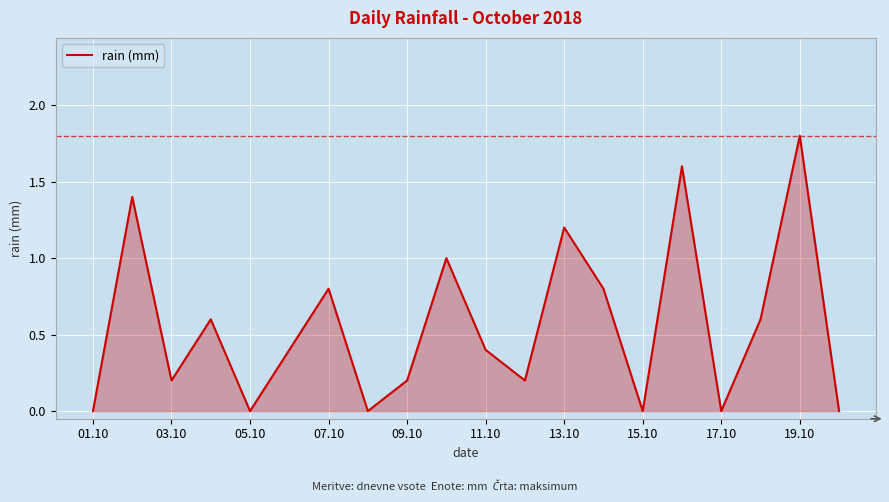

What is the greatest value displayed?

1.8